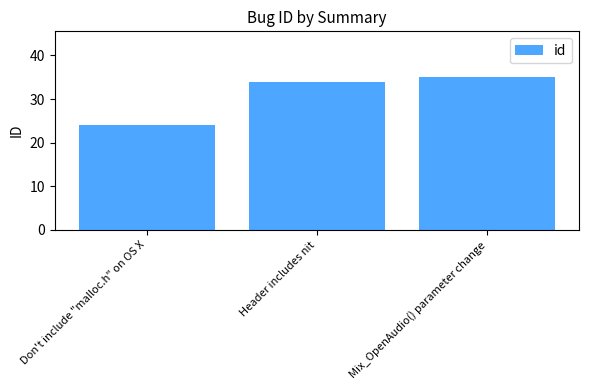

What is the label of the 2nd bar from the right?

Header includes nit